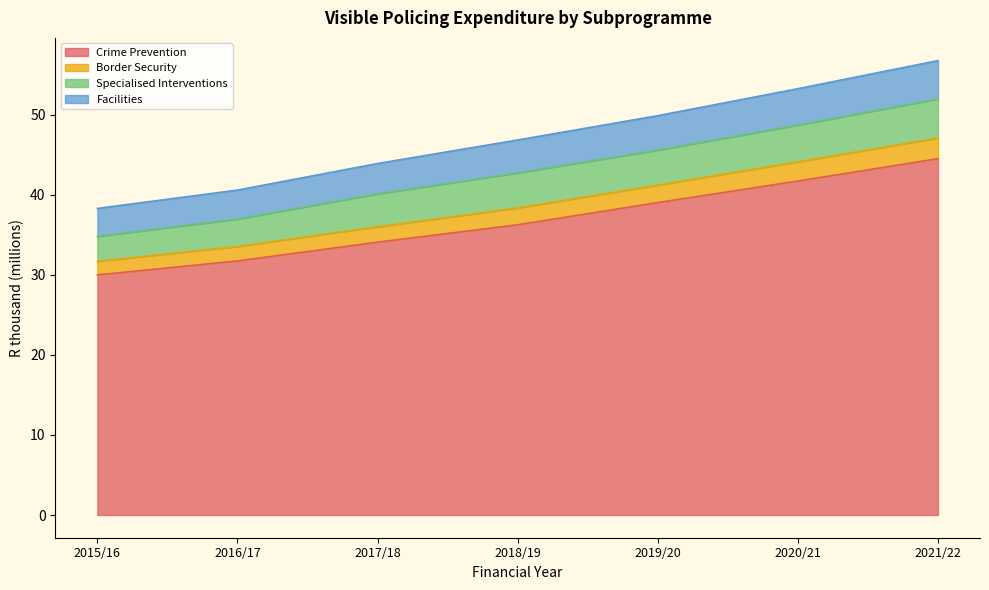

What is the total value across all series at 2018/19?

46.9